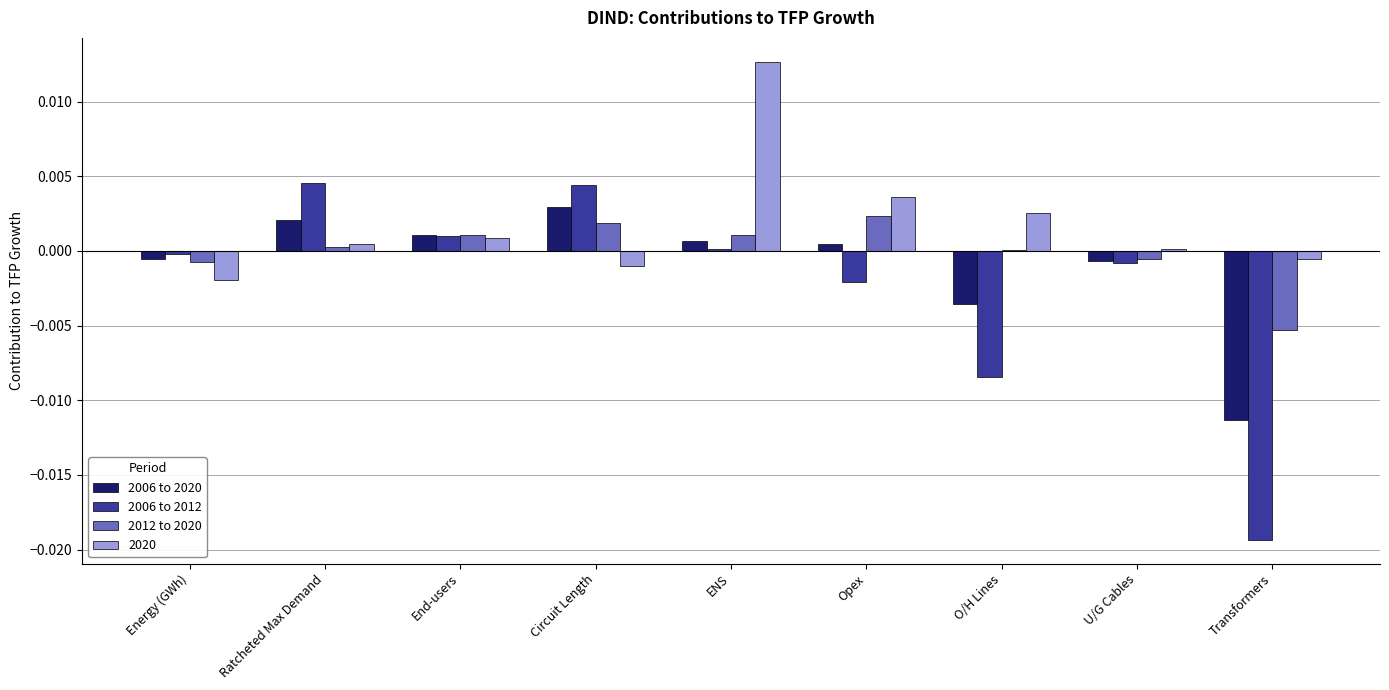

Which category has the highest value in the 2006 to 2020 series?

Circuit Length